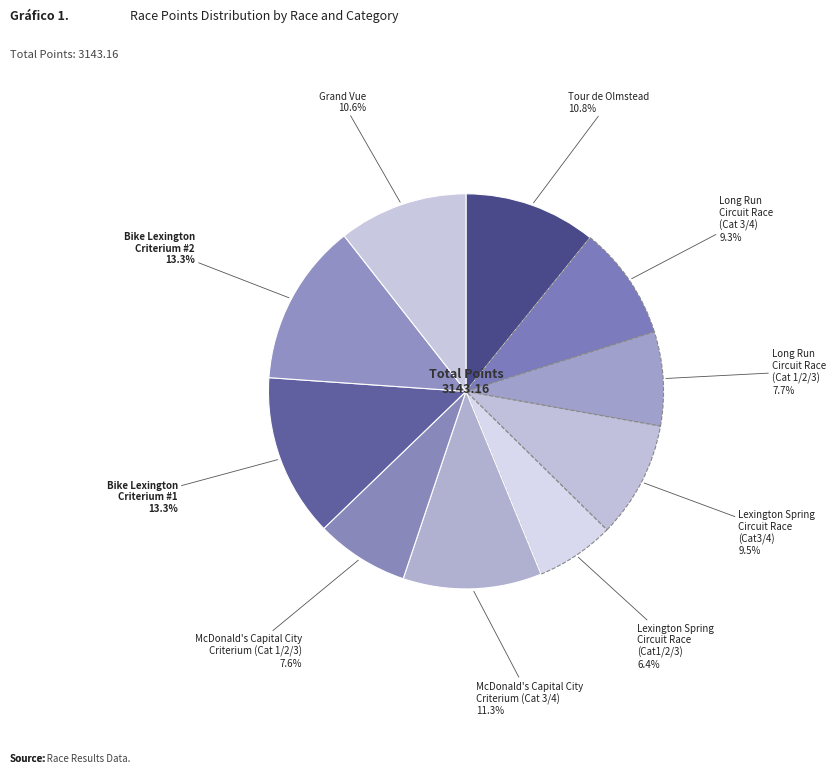

To the nearest percent, what is the average slice percentage?

10%